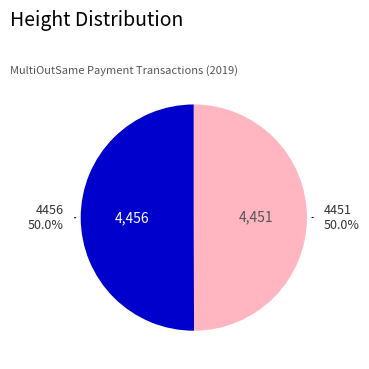

Rank the categories by value from lowest to highest.

4451, 4456